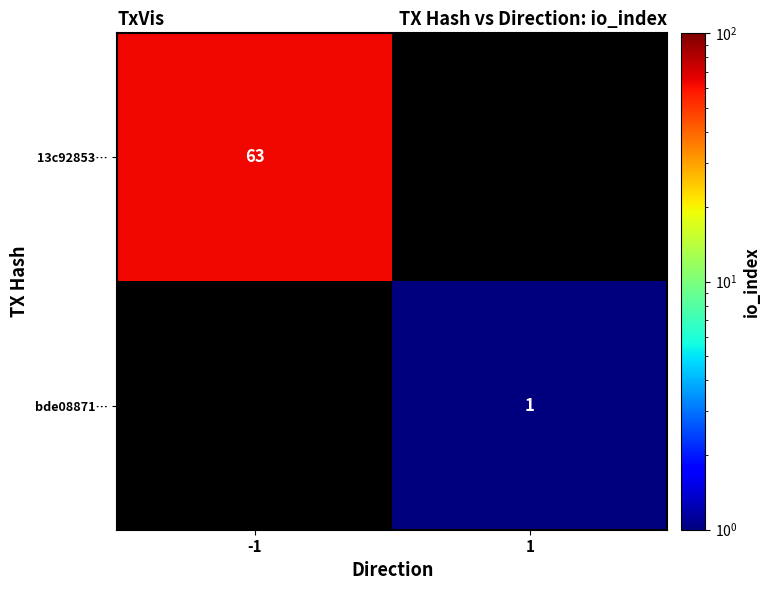

At how many categories does at least one series exceed 16?

1